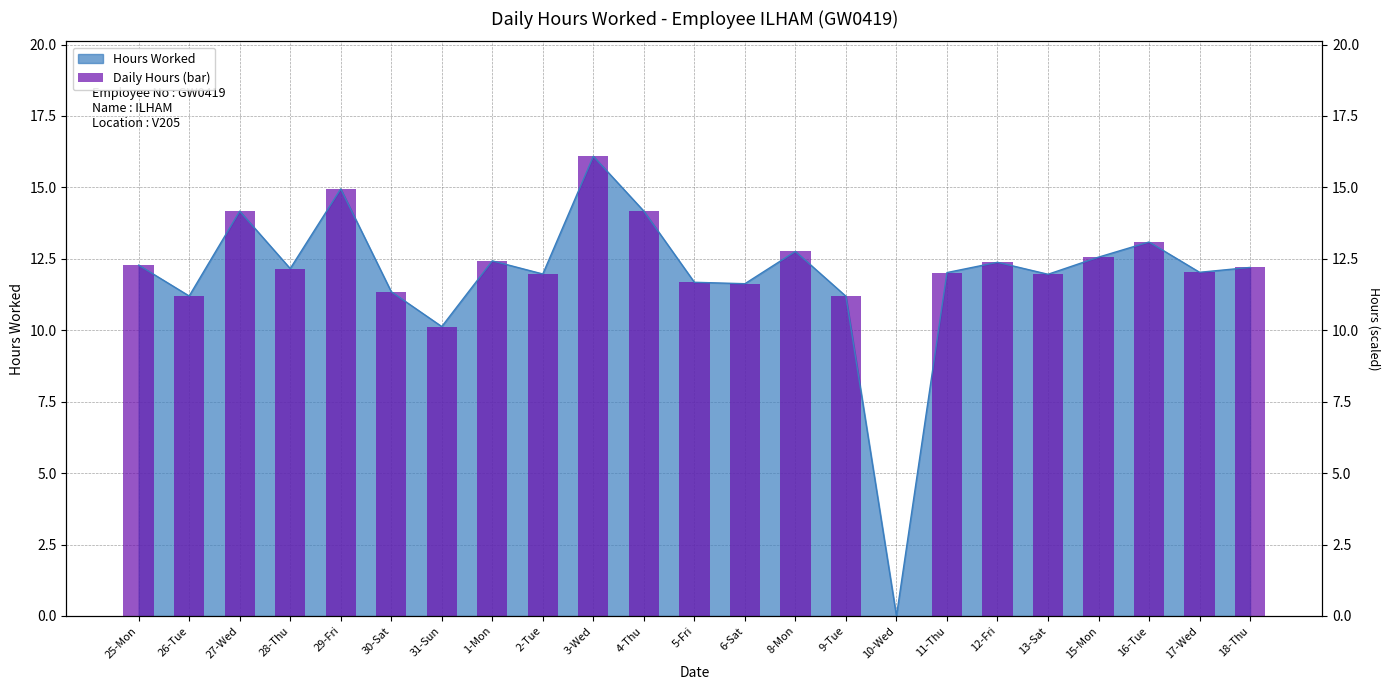

List the labels in order of value, smallest first.

10-Wed, 31-Sun, 9-Tue, 26-Tue, 30-Sat, 6-Sat, 5-Fri, 13-Sat, 2-Tue, 11-Thu, 17-Wed, 28-Thu, 18-Thu, 25-Mon, 12-Fri, 1-Mon, 15-Mon, 8-Mon, 16-Tue, 27-Wed, 4-Thu, 29-Fri, 3-Wed